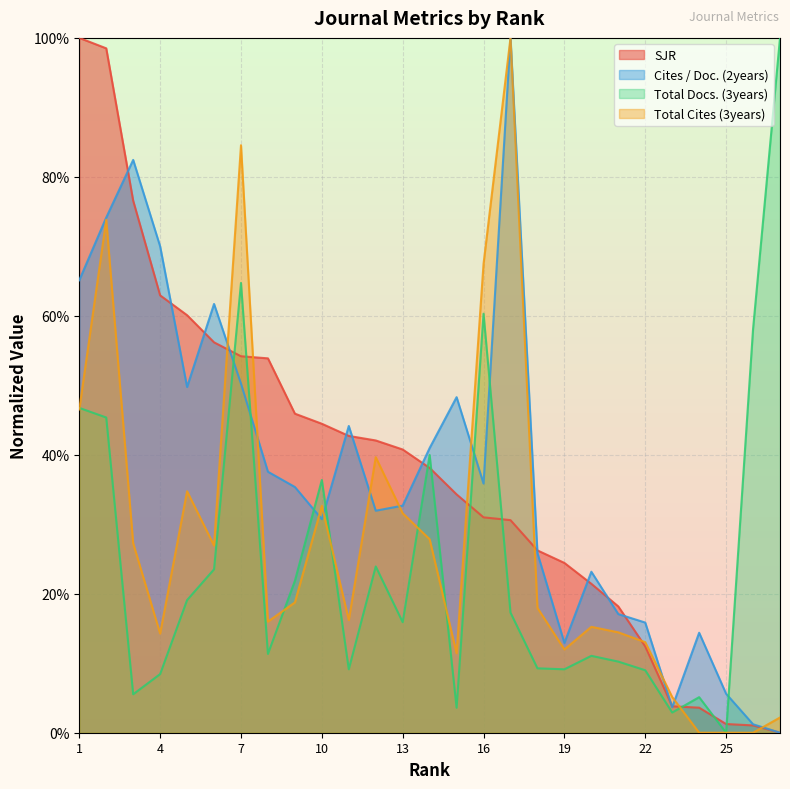

The Total Docs. (3years) series shows 1.7 at 27. True or false?

False